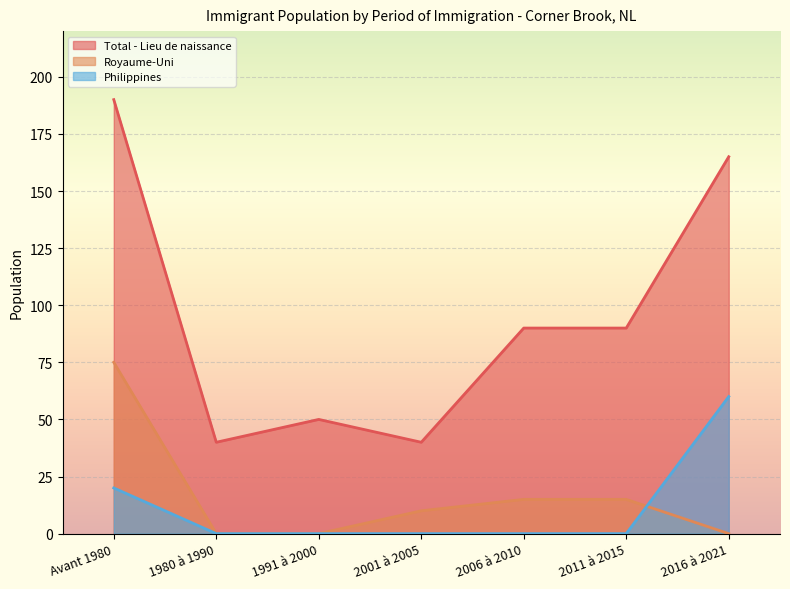

Where is Total - Lieu de naissance nearest to the value 115?

2006 à 2010